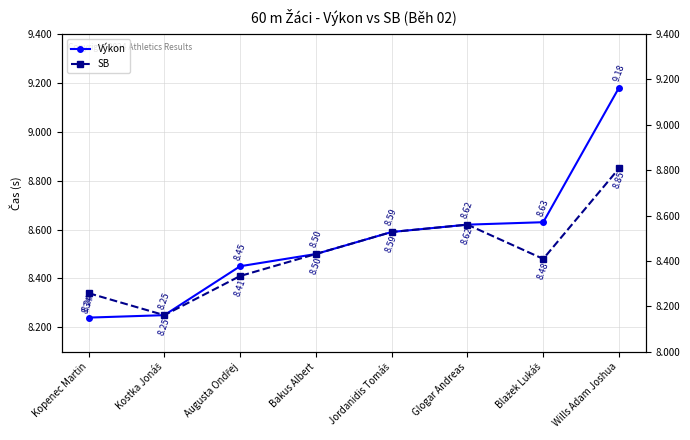

True or false: SB has a value of 14.8 at Glogar Andreas.

False